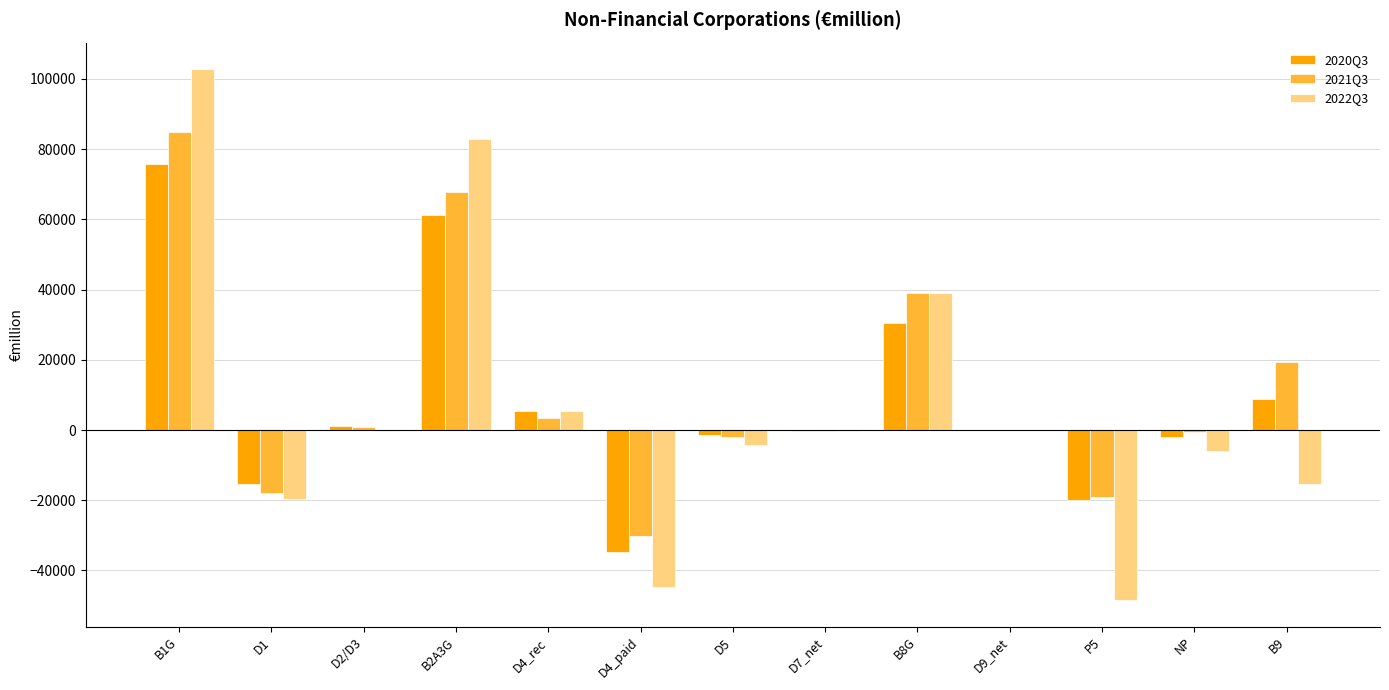

How many series are shown in this chart?

3